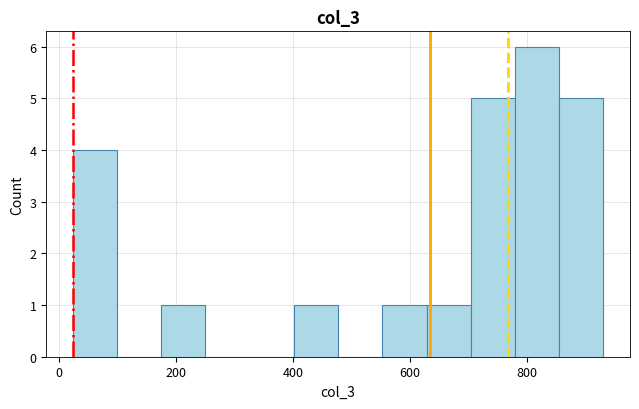

Around what value on the x-axis is the tallest bar? Give the approximate position of its centre, as read against the axis.

820